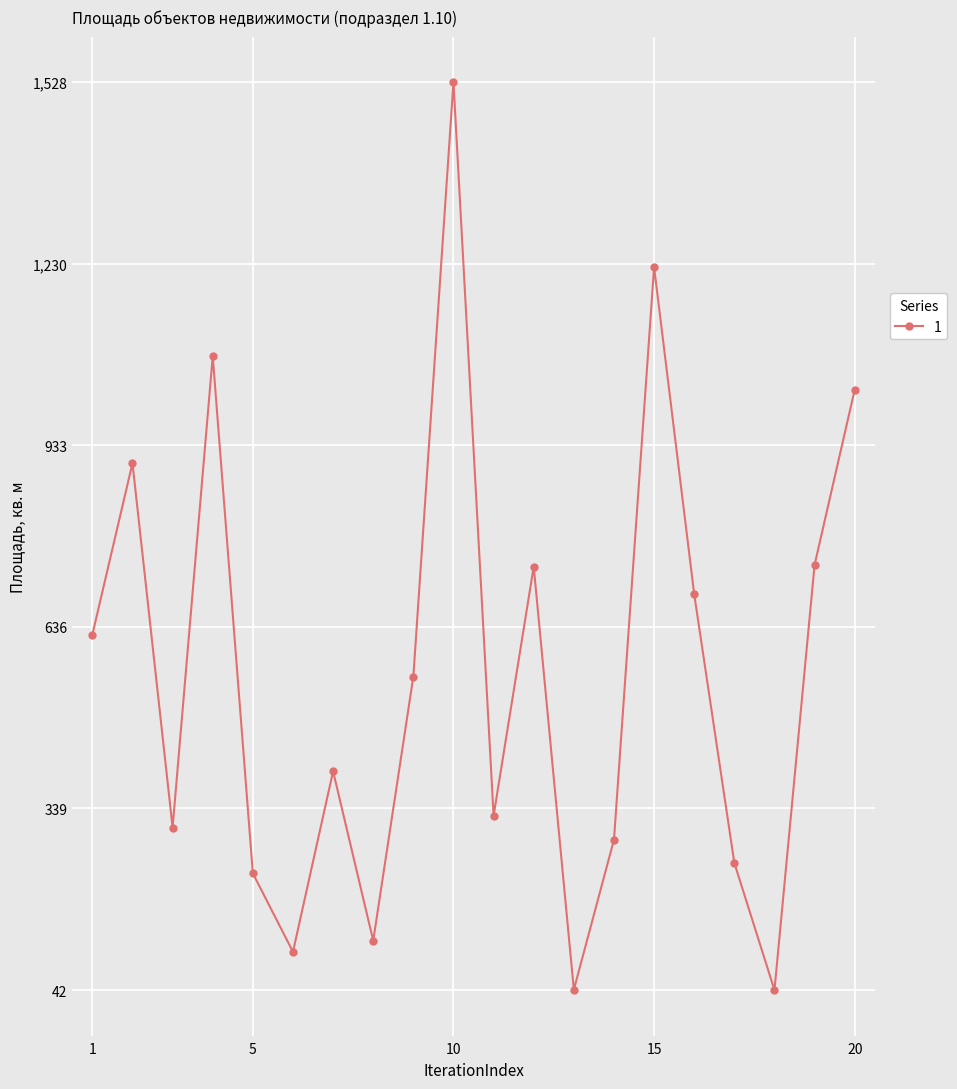

What is the sum of all values?

11218.7